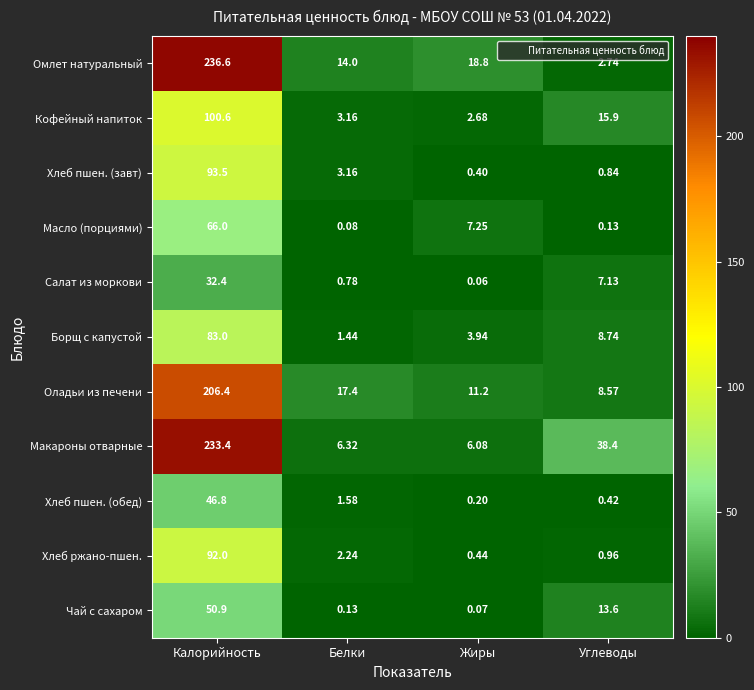

Where is Оладьи из печени nearest to the value 107?

Белки